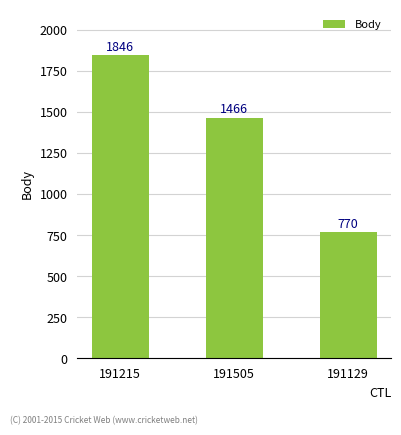

What is the change in value from 191215 to 191505?

-380